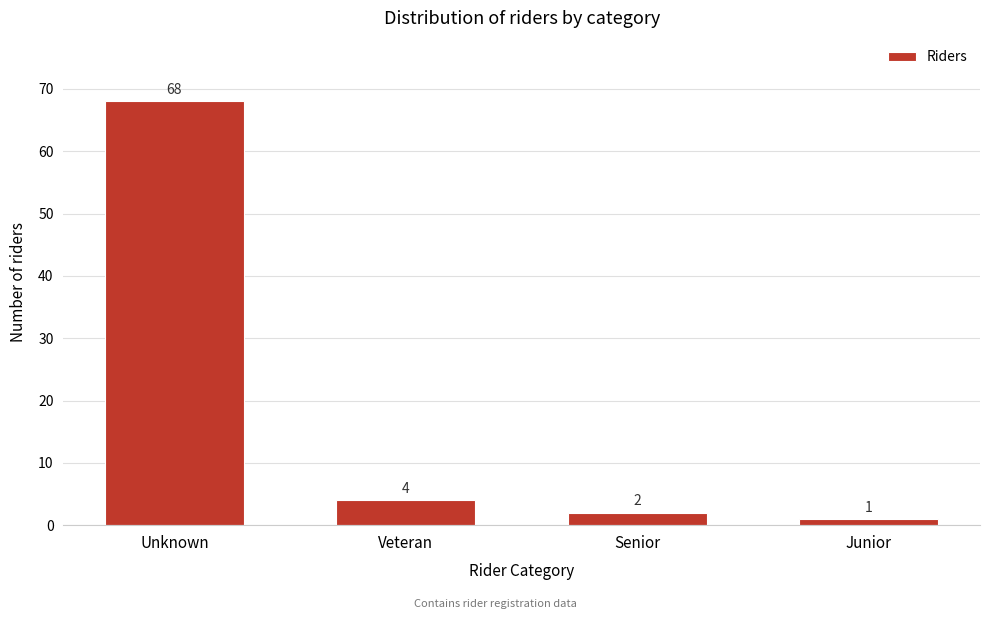

Reading left to right, transcribe all the data shown in this chart.

Unknown=68	Veteran=4	Senior=2	Junior=1